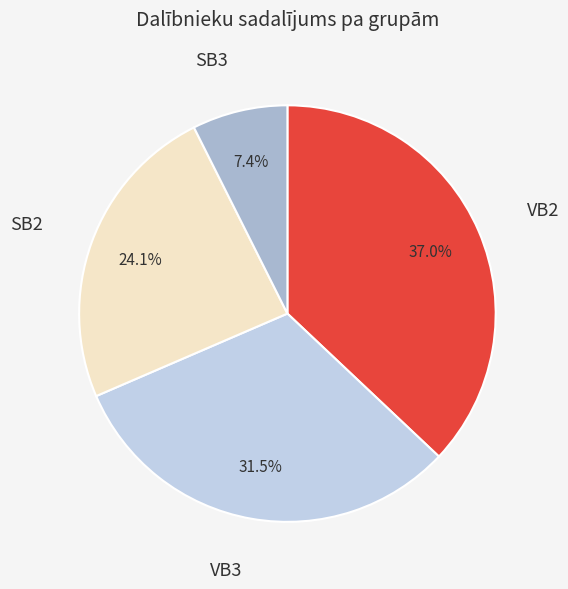

Is there any slice that represents more than half of the pie?

No